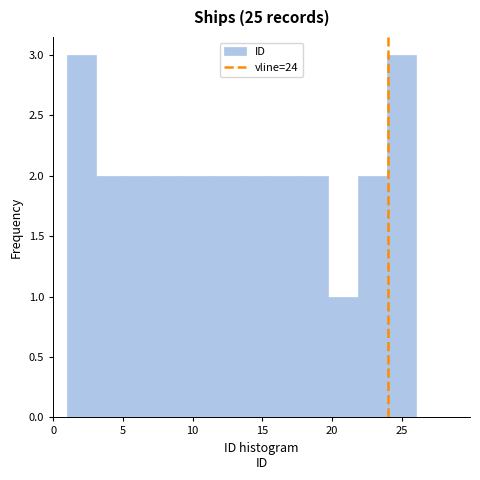

How tall is the bar that spans 17.5 to 20.0 on the x-axis? Neither the bar edges nor the heights are printed on the chart, so give them approximately, as read against the axes.

2